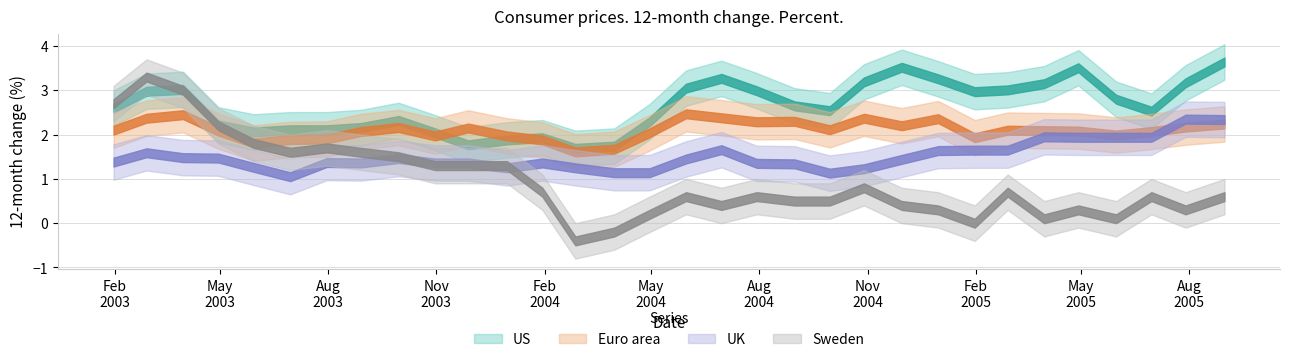

What position from the right is 2004-06-30?

15